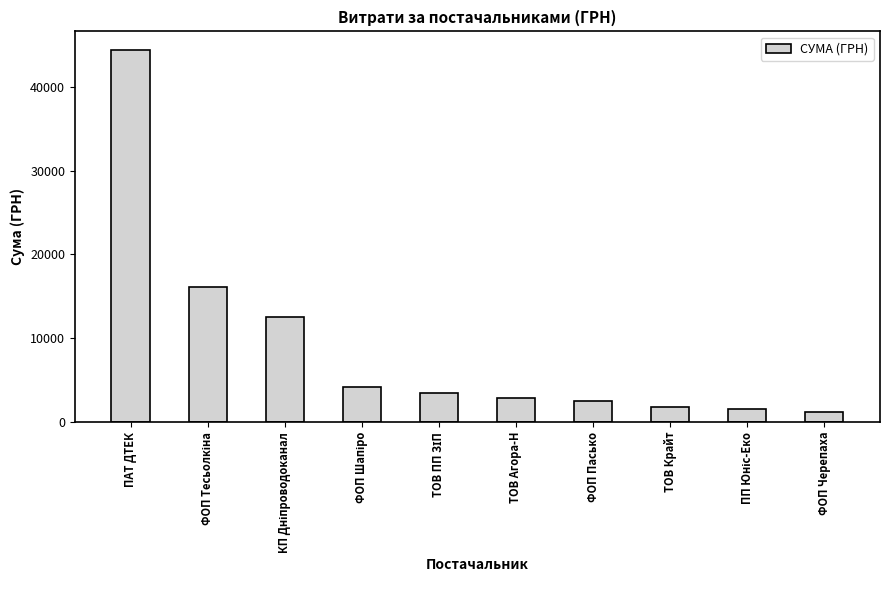

What is the difference between the maximum and minimum values?

43142.2